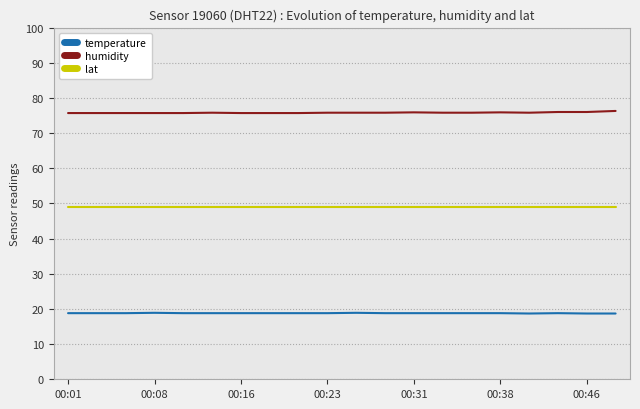

True or false: lat and temperature intersect in this chart.

False